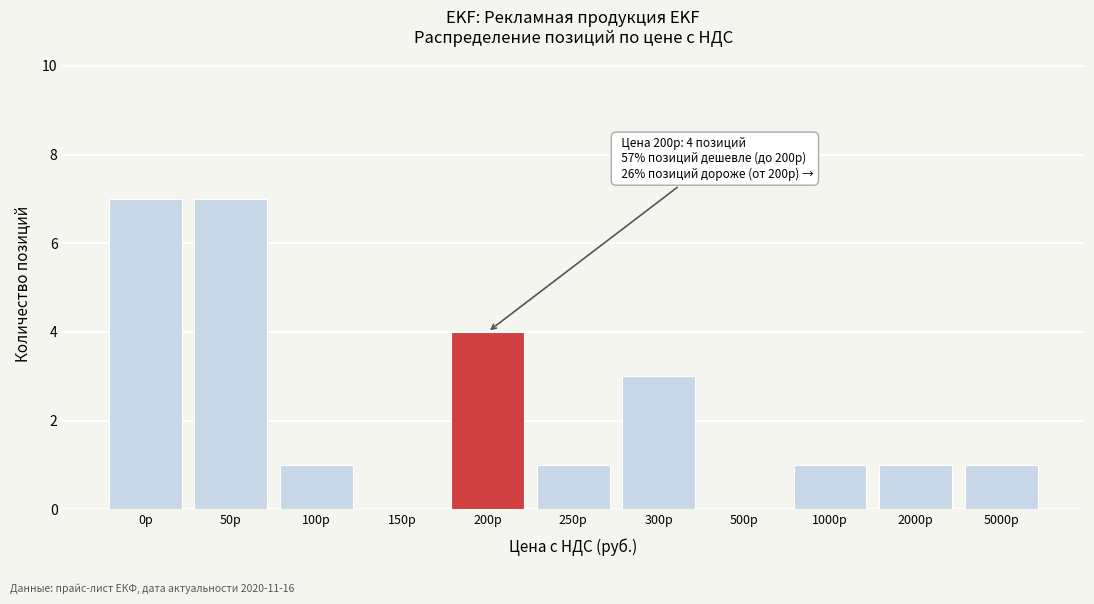

Reading left to right, list all the values displayed in this chart.

0р=7	50р=7	100р=1	150р=0	200р=4	250р=1	300р=3	500р=0	1000р=1	2000р=1	5000р=1